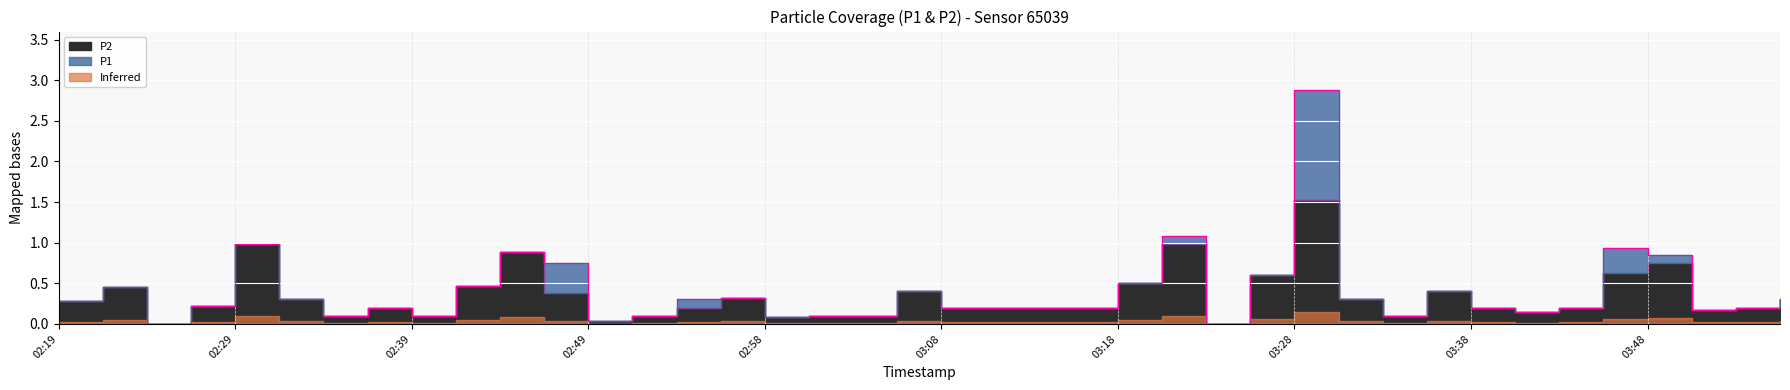

Which series has the widest spread of values?

P1